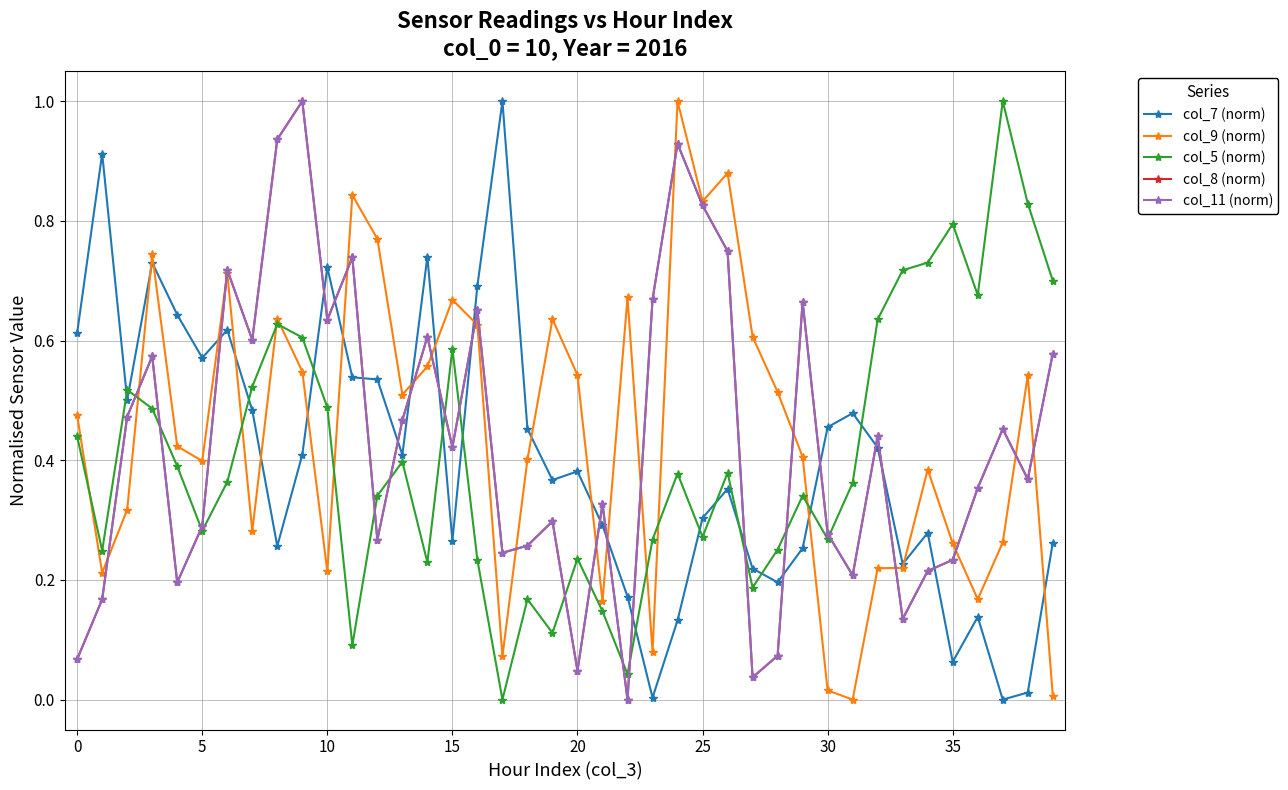

Is this an area chart (filled region under the line)?

No